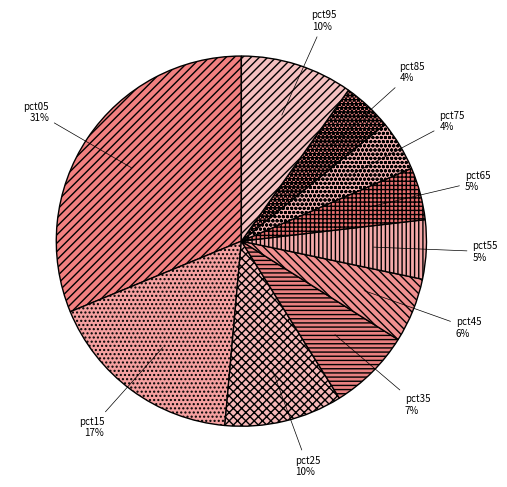

True or false: pct55 accounts for 1% of the total.

False